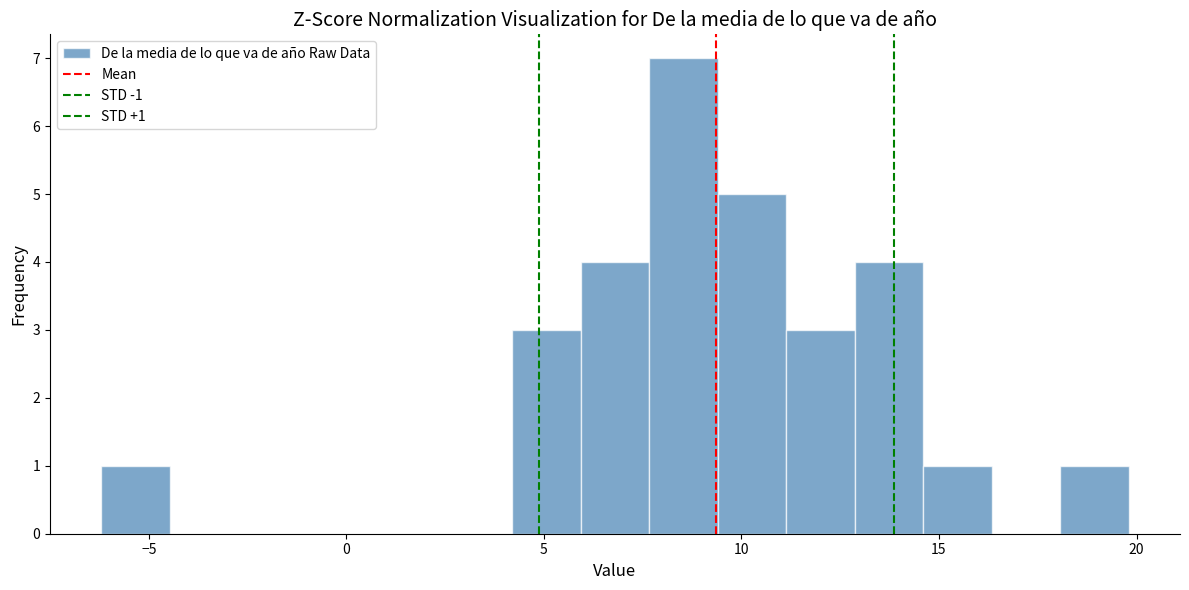

Around what value on the x-axis is the tallest bar? Give the approximate position of its centre, as read against the axis.

8.5